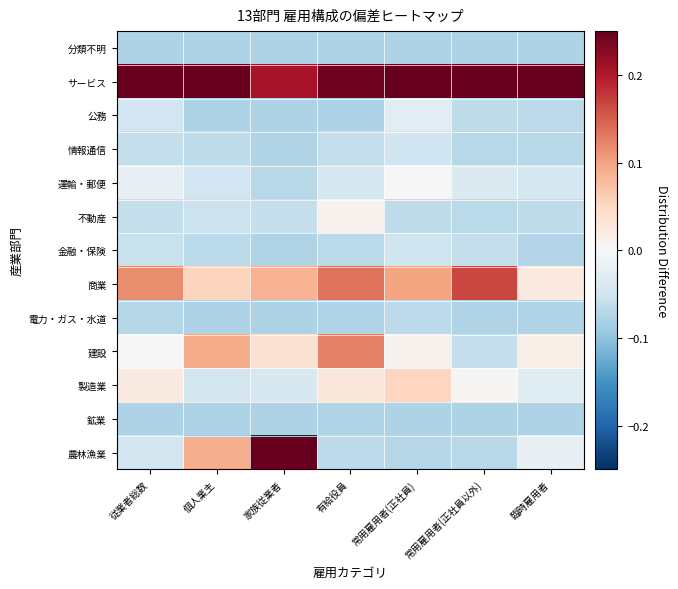

Between 常用雇用者(正社員以外) and 個人業主, which is larger?

個人業主